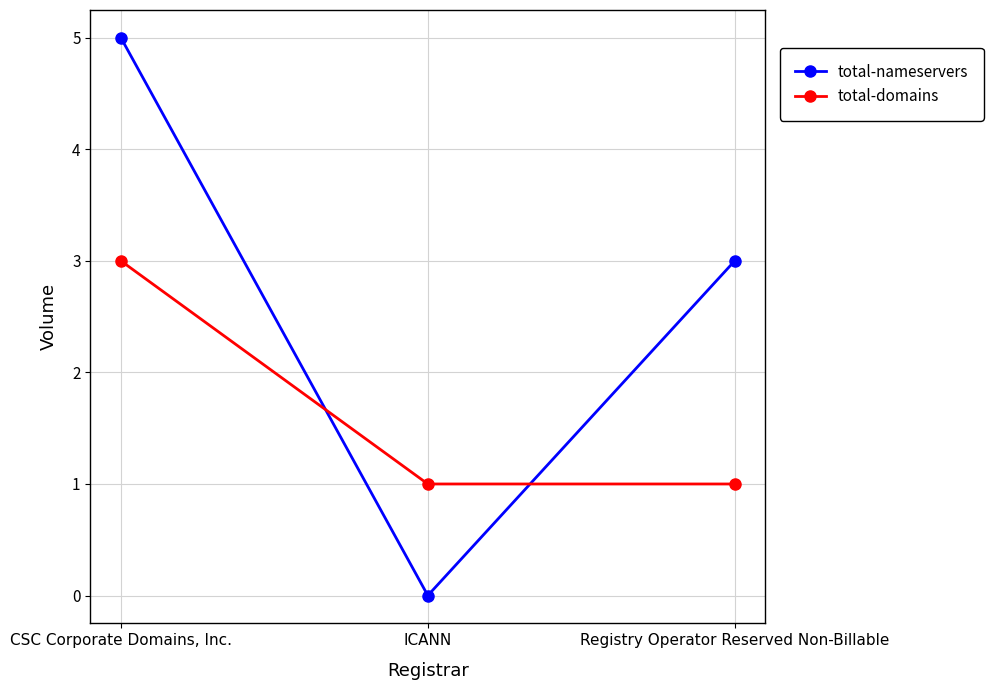

Rank the series at CSC Corporate Domains, Inc. from highest to lowest value.

total-nameservers, total-domains